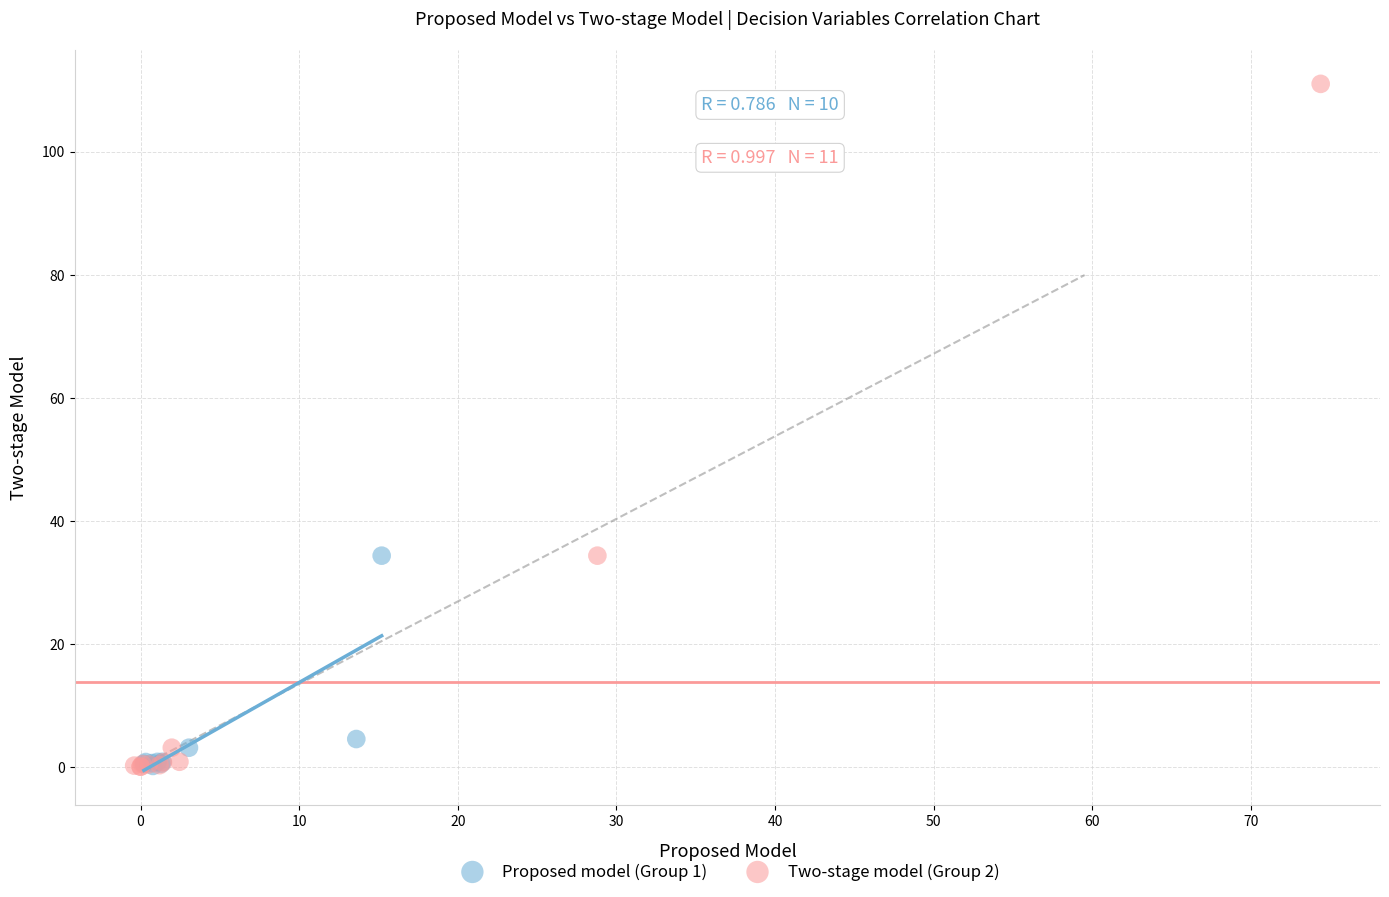

Which series reaches the maximum Y coordinate?

Two-stage model (Group 2)